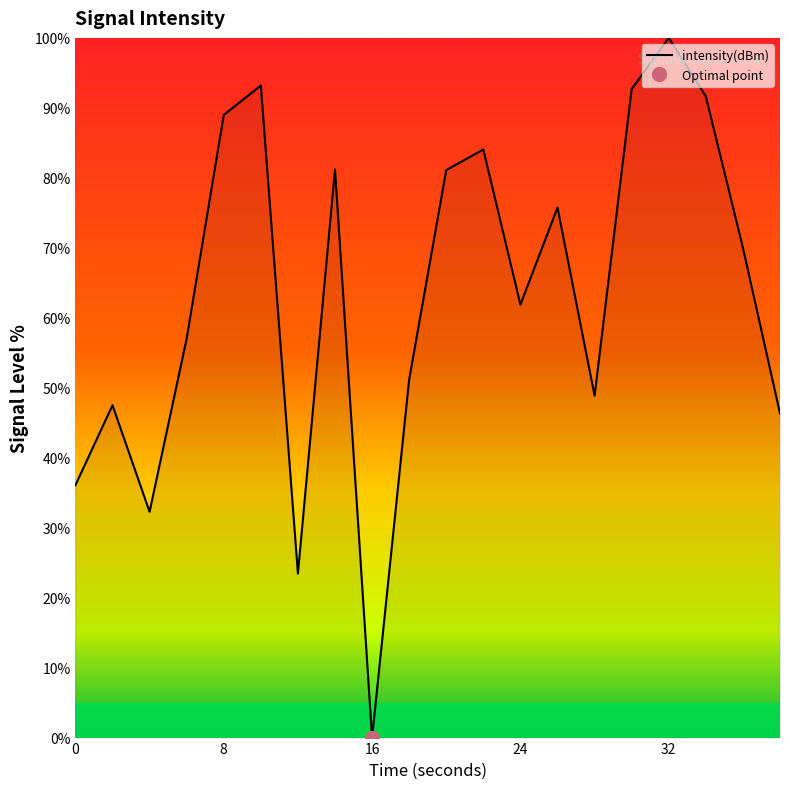

Reading left to right, extract all data points from this chart.

36.1	47.5	32.3	57.0	89.0	93.2	23.4	81.2	0.0	51.2	81.1	84.1	61.9	75.8	48.9	92.7	100.0	91.6	70.0	46.3